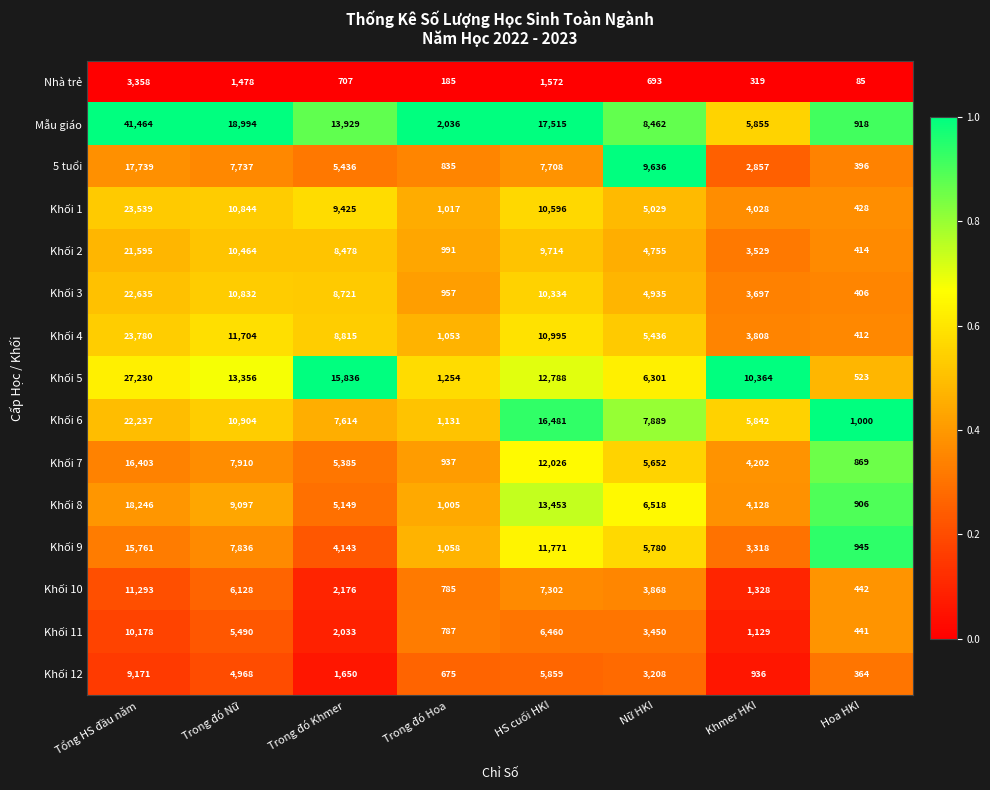

Which series has the widest spread of values?

Mẫu giáo